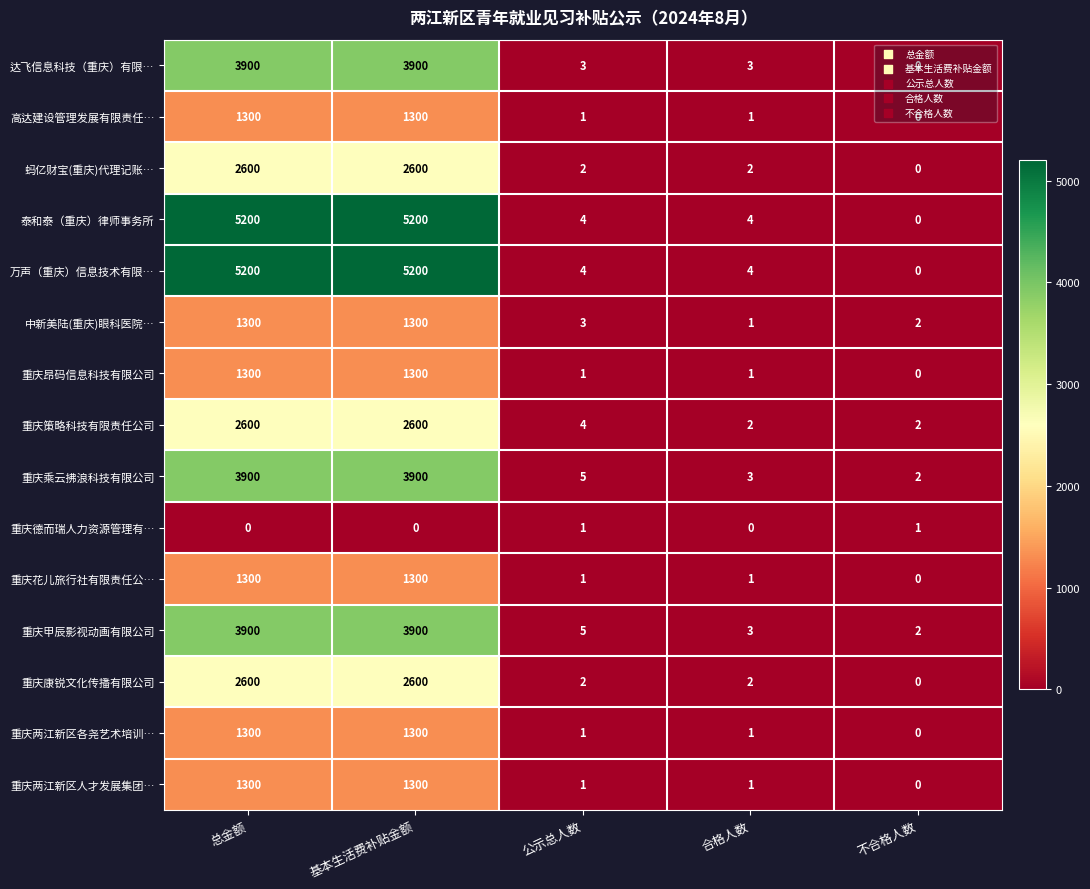

What is the total value across all series at 不合格人数?

9